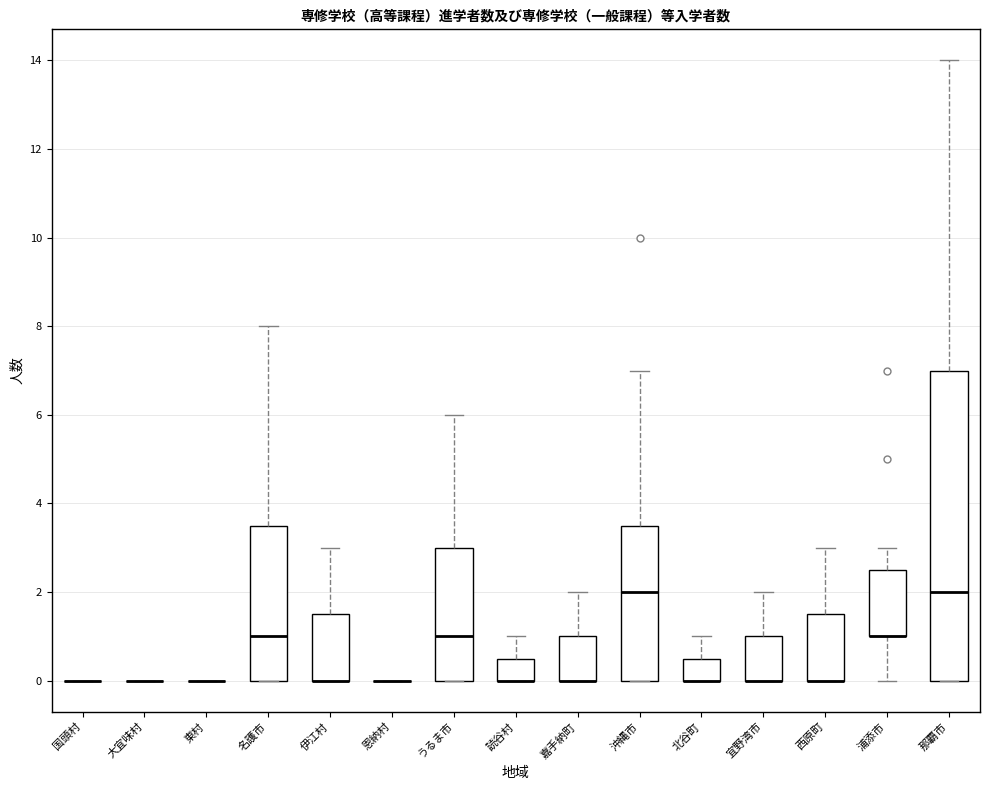

Reading left to right, transcribe this box plot: for each box, give where its median line is, the range the box spans, and where its two whiskers end, as read against the y-axis. The values are not printed on the chart, so give them approximately, as read against the axis.

国頭村: box collapsed to a line at 0.0, whiskers 0.0 to 0.0
大宜味村: box collapsed to a line at 0.0, whiskers 0.0 to 0.0
東村: box collapsed to a line at 0.0, whiskers 0.0 to 0.0
名護市: median 1.0, box 0.0 to 3.6, whiskers 0.0 to 8.0
伊江村: median 0.0 (drawn on the box's lower edge), box 0.0 to 1.6, whiskers 0.0 to 3.0
恩納村: box collapsed to a line at 0.0, whiskers 0.0 to 0.0
うるま市: median 1.0, box 0.0 to 3.0, whiskers 0.0 to 6.0
読谷村: median 0.0 (drawn on the box's lower edge), box 0.0 to 0.6, whiskers 0.0 to 1.0
嘉手納町: median 0.0 (drawn on the box's lower edge), box 0.0 to 1.0, whiskers 0.0 to 2.0
沖縄市: median 2.0, box 0.0 to 3.6, whiskers 0.0 to 7.0
北谷町: median 0.0 (drawn on the box's lower edge), box 0.0 to 0.6, whiskers 0.0 to 1.0
宜野湾市: median 0.0 (drawn on the box's lower edge), box 0.0 to 1.0, whiskers 0.0 to 2.0
西原町: median 0.0 (drawn on the box's lower edge), box 0.0 to 1.6, whiskers 0.0 to 3.0
浦添市: median 1.0 (drawn on the box's lower edge), box 1.0 to 2.6, whiskers 0.0 to 3.0
那覇市: median 2.0, box 0.0 to 7.0, whiskers 0.0 to 14.0